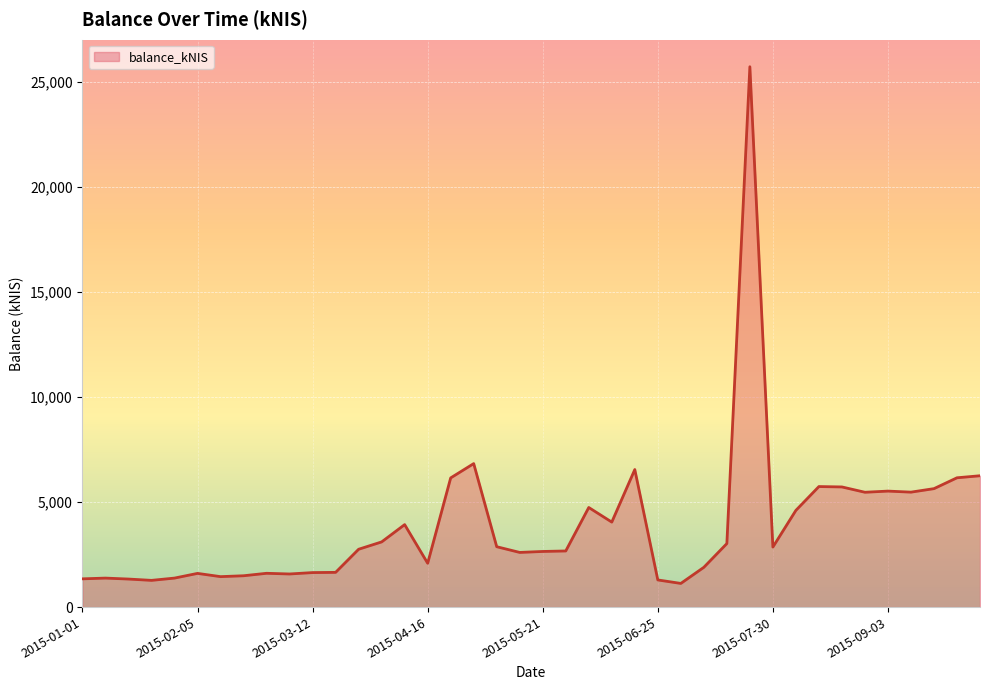

What is the greatest value displayed?

25709.8